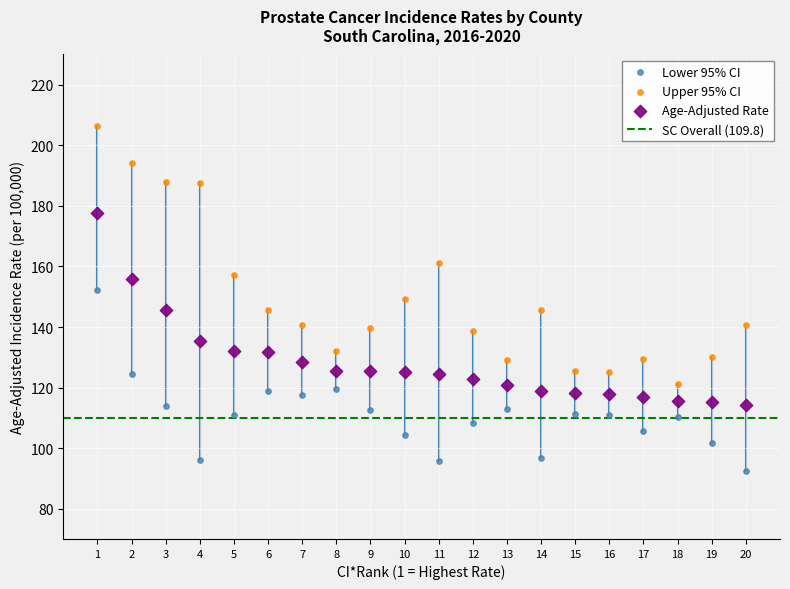

Which series has the largest Y range (max minus min)?

Upper 95% CI